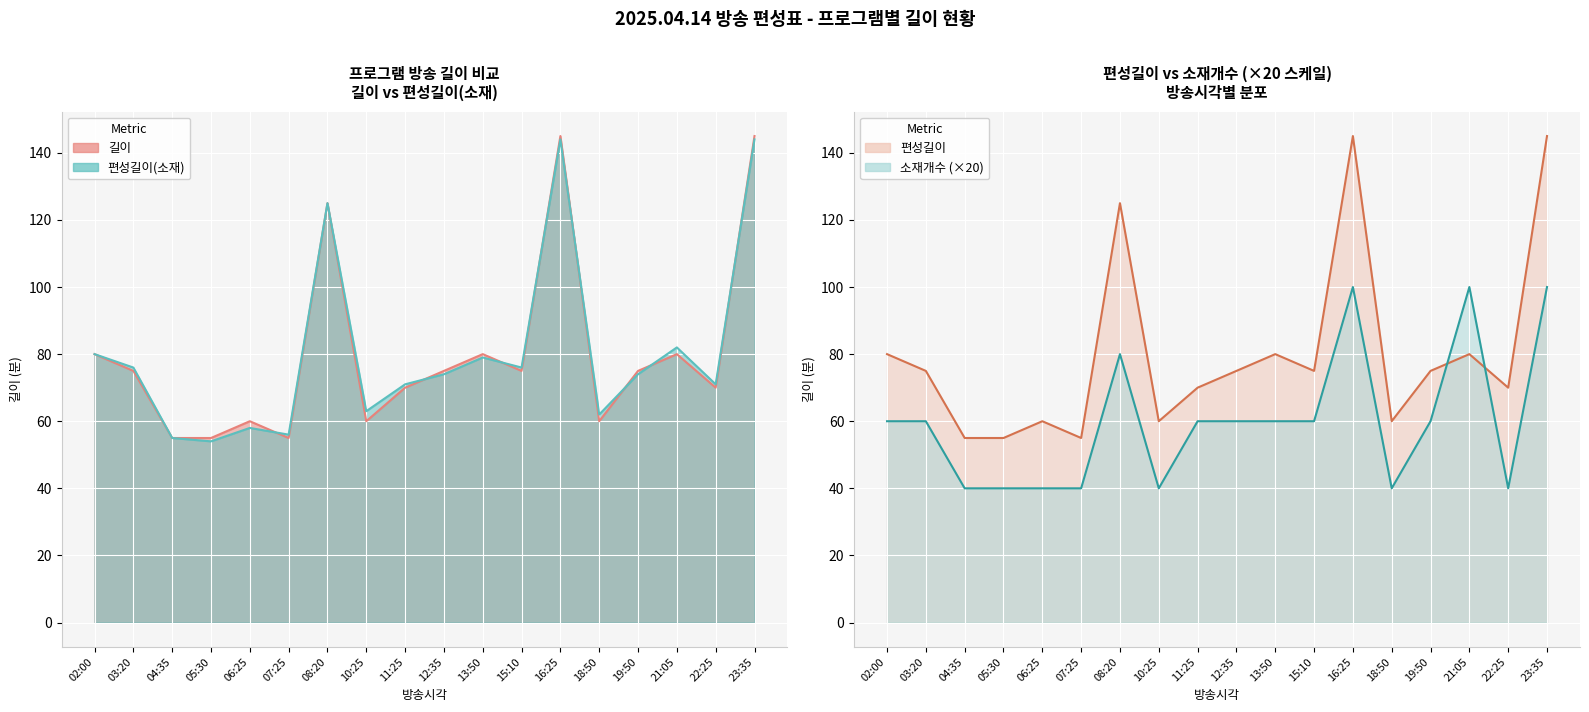

Which series has the largest range (max minus min)?

길이